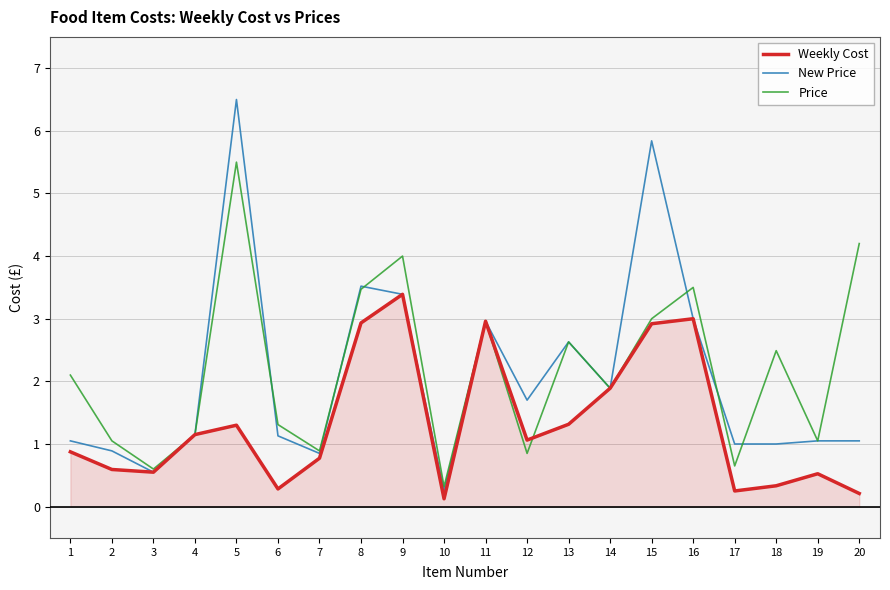

True or false: Price has a value of 4.5 at 8.

False